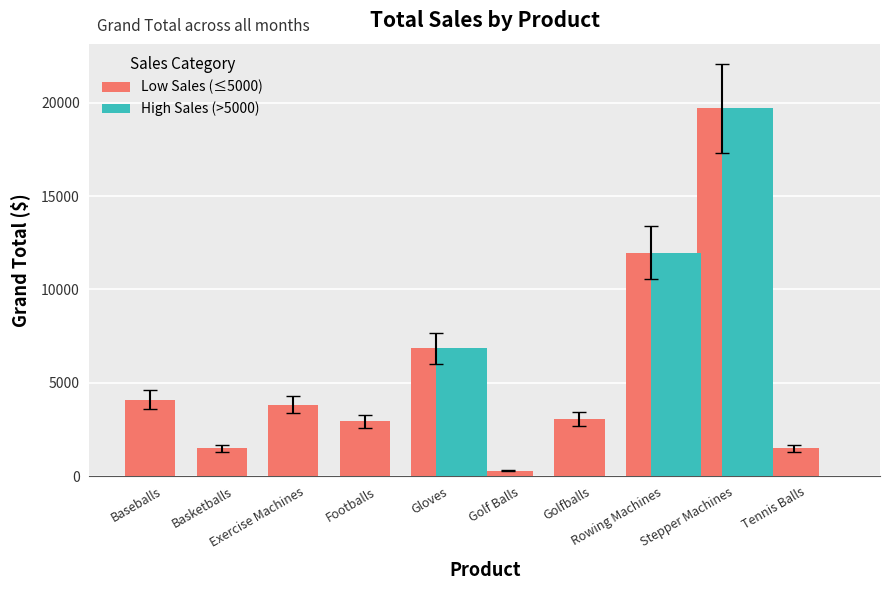

Which series has the largest total across all categories?

Low Sales (≤5000)